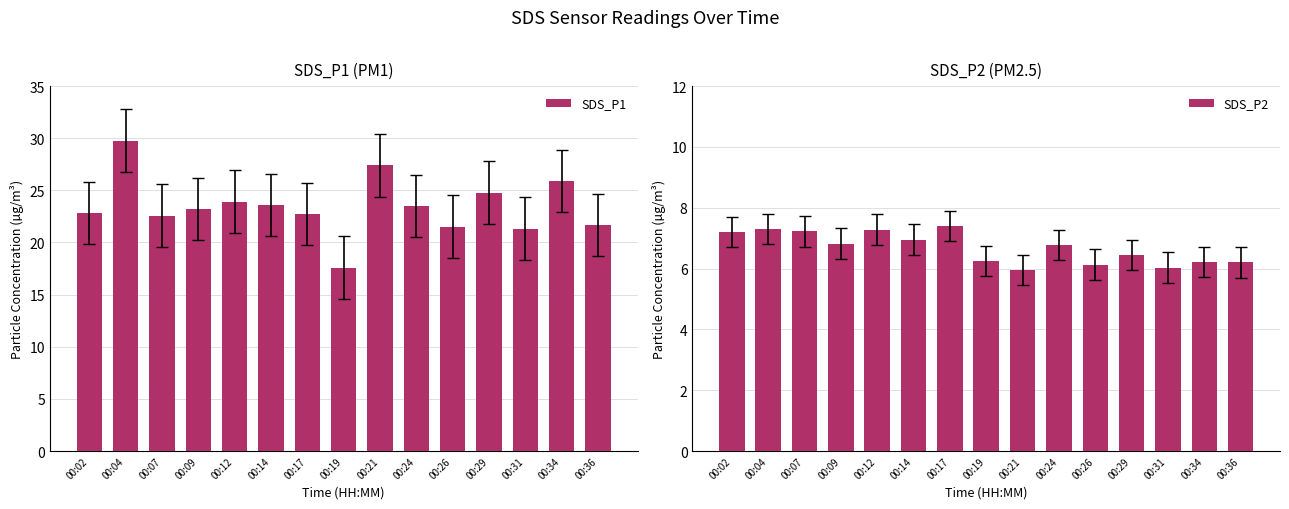

Which has a higher value, 00:24 or 00:02?

00:24